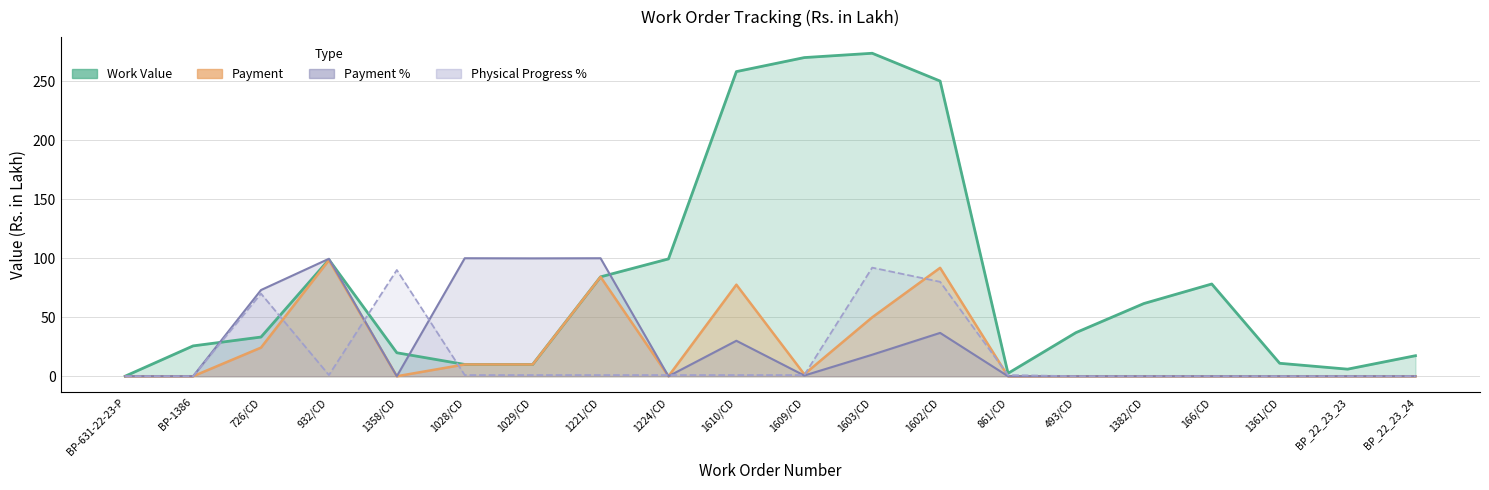

How many intersections are there between Payment % and Work Value?

4